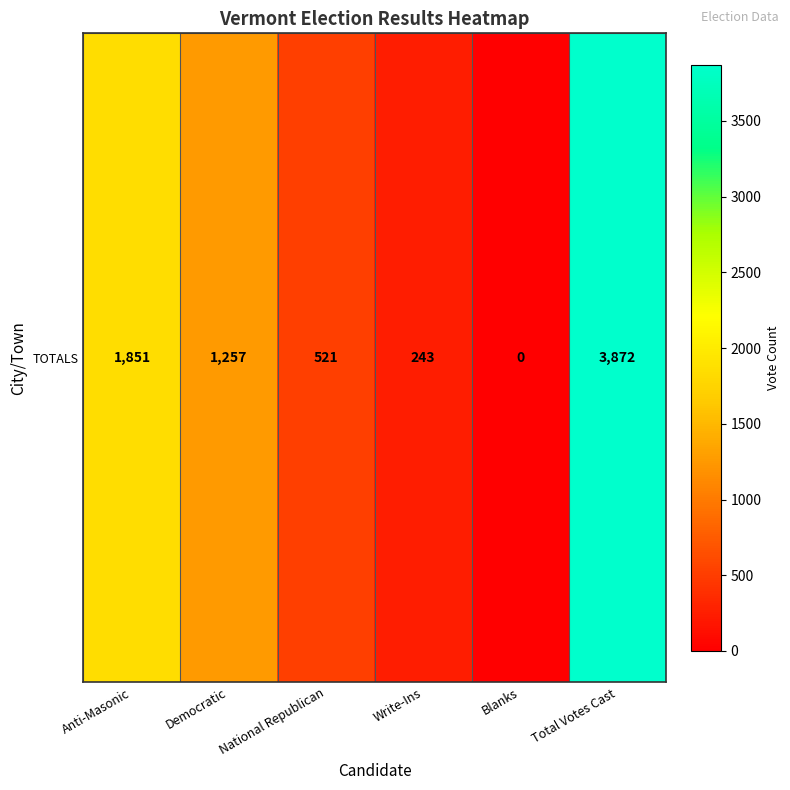

What is the approximate value at Write-Ins, to the nearest 100?

200